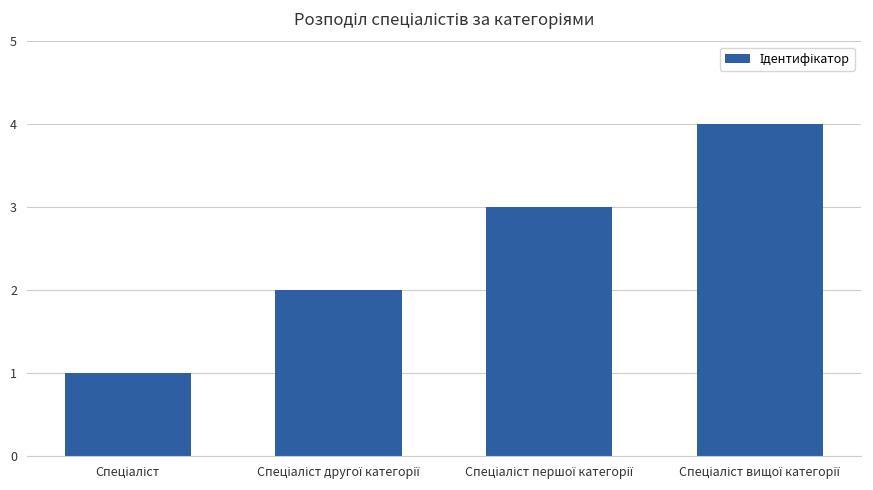

What is the greatest value displayed?

4